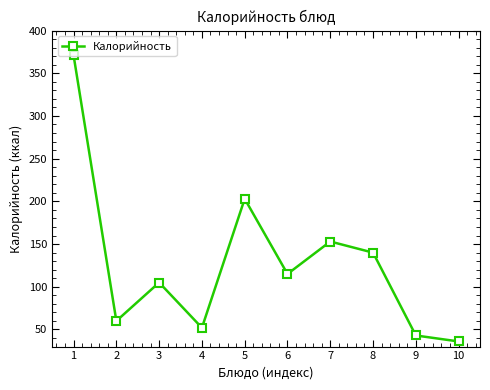

What is the sum of all values?

1278